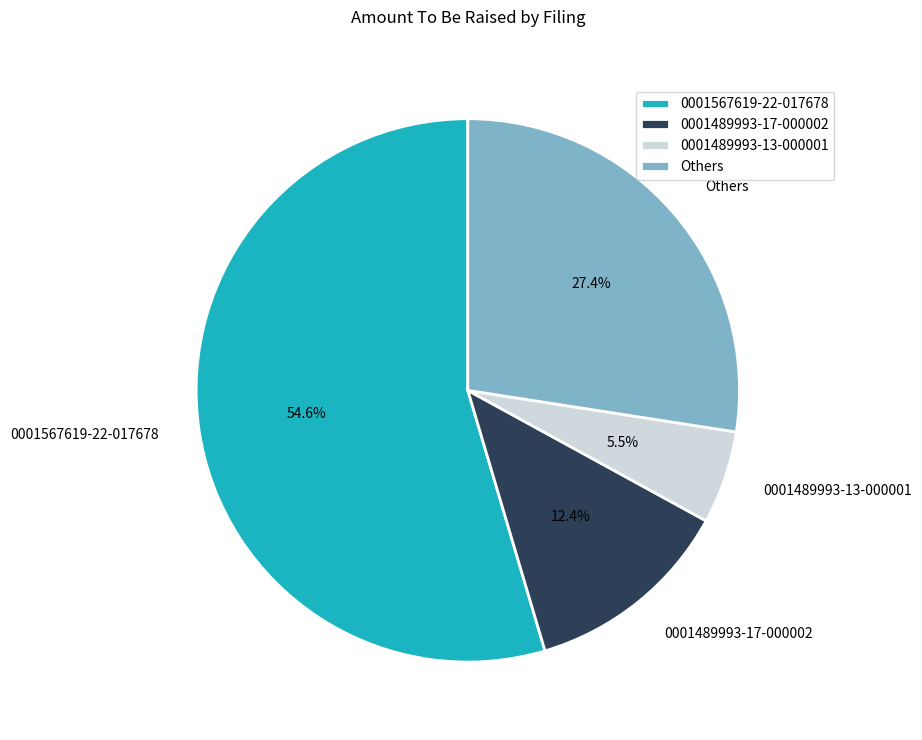

Between 0001567619-22-017678 and Others, which is larger?

0001567619-22-017678